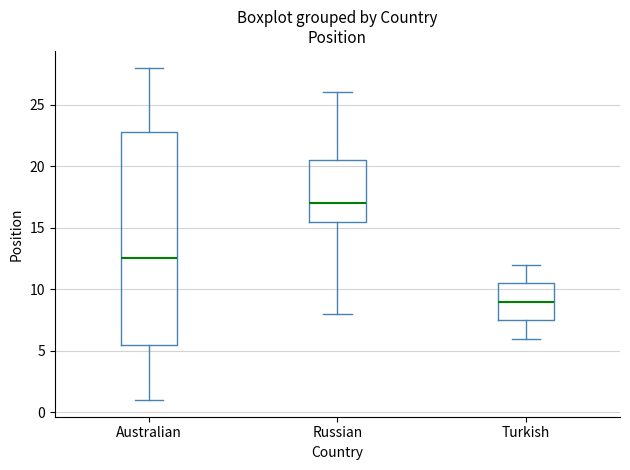

Reading left to right, read every box against the y-axis: the position of its median line, the range the box covers, and the ends of its whiskers. The values are not printed on the chart, so give them approximately, as read against the axis.

Australian: median 12.5, box 5.5 to 23.0, whiskers 1.0 to 28.0
Russian: median 17.0, box 15.5 to 20.5, whiskers 8.0 to 26.0
Turkish: median 9.0, box 7.5 to 10.5, whiskers 6.0 to 12.0